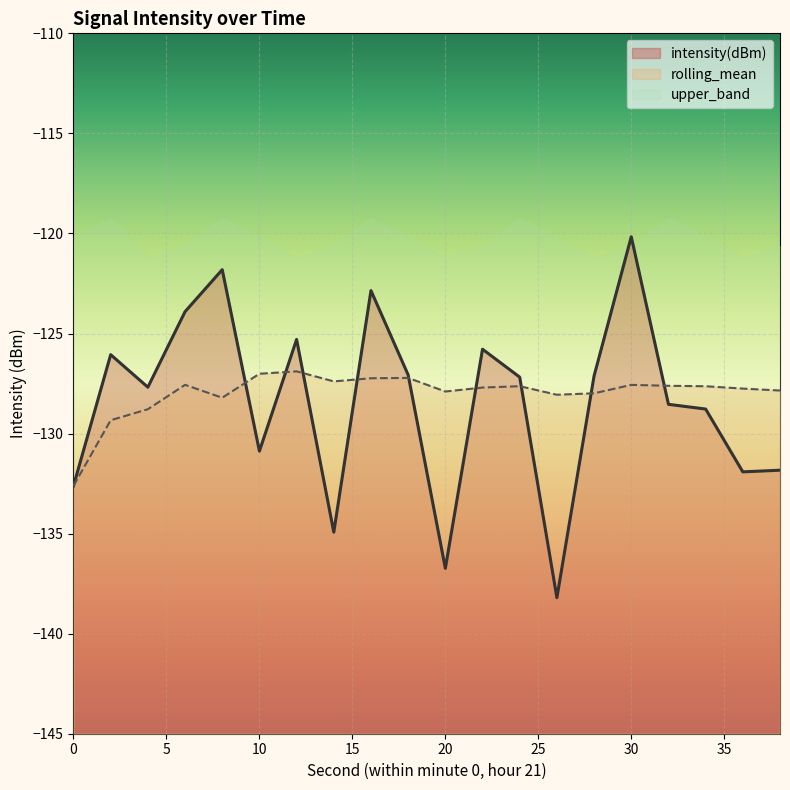

True or false: intensity(dBm) has a value of -128.8 at 34.

True